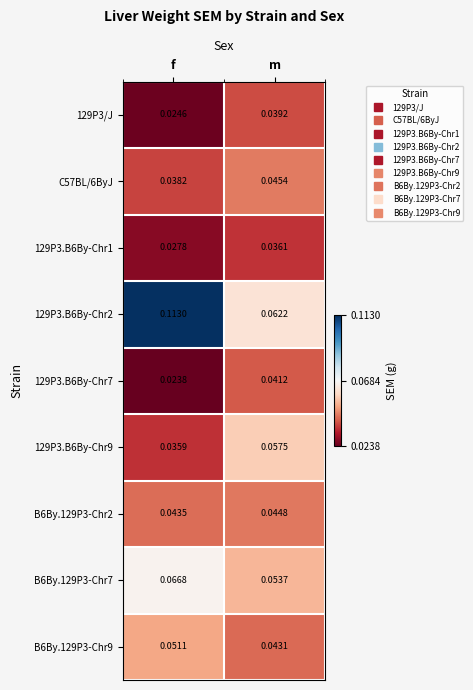

Which series has the widest spread of values?

129P3.B6By-Chr2